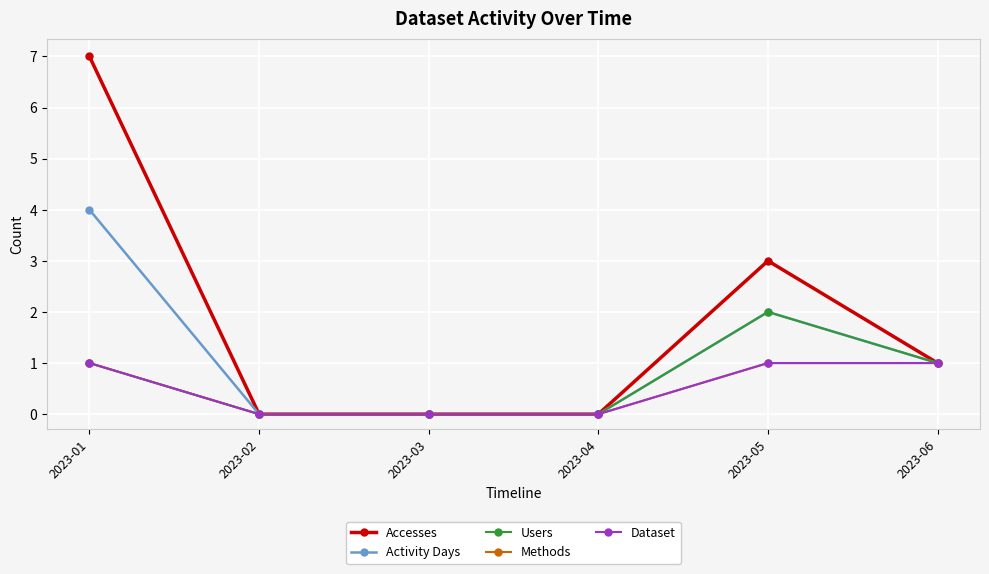

The Activity Days series shows 1 at 2023-06. True or false?

True